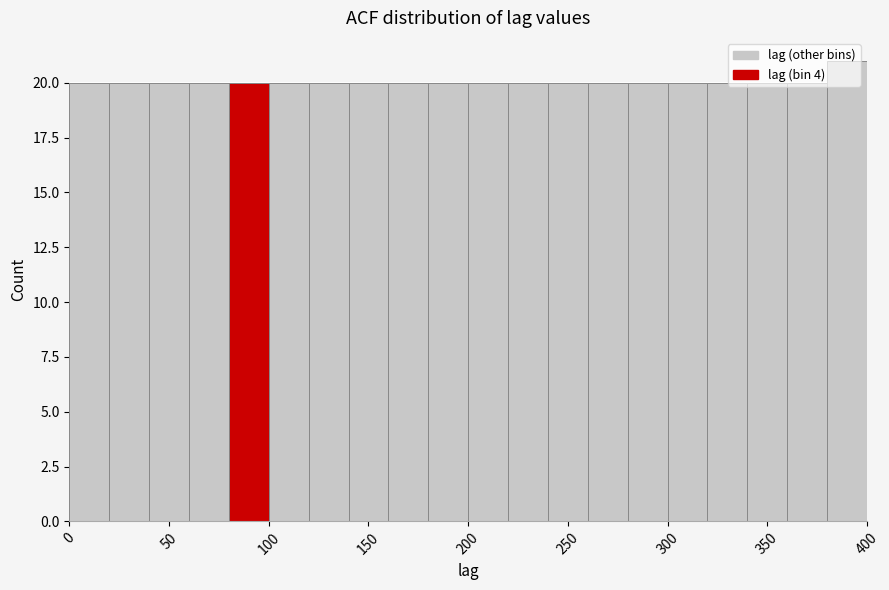

How tall is the bar that spans 180 to 200 on the x-axis? The values are not printed on the chart, so give them approximately, as read against the axis.

20